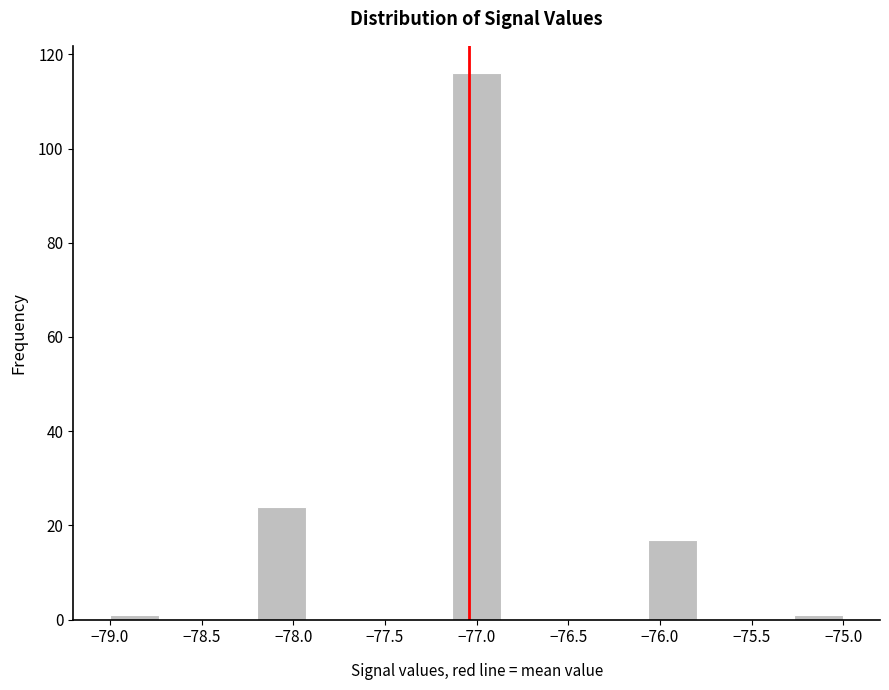

Reading left to right, transcribe this chart: for each bar, give the range it covers on the x-axis and its height. Neither the bar edges nor the heights are printed on the chart, so give them approximately, as read against the axes.

-79.00 to -78.75: under 2
-78.75 to -78.45: 0
-78.45 to -78.20: 0
-78.20 to -77.95: 24
-77.95 to -77.65: 0
-77.65 to -77.40: 0
-77.40 to -77.15: 0
-77.15 to -76.85: 116
-76.85 to -76.60: 0
-76.60 to -76.35: 0
-76.35 to -76.05: 0
-76.05 to -75.80: 18
-75.80 to -75.55: 0
-75.55 to -75.25: 0
-75.25 to -75.00: under 2